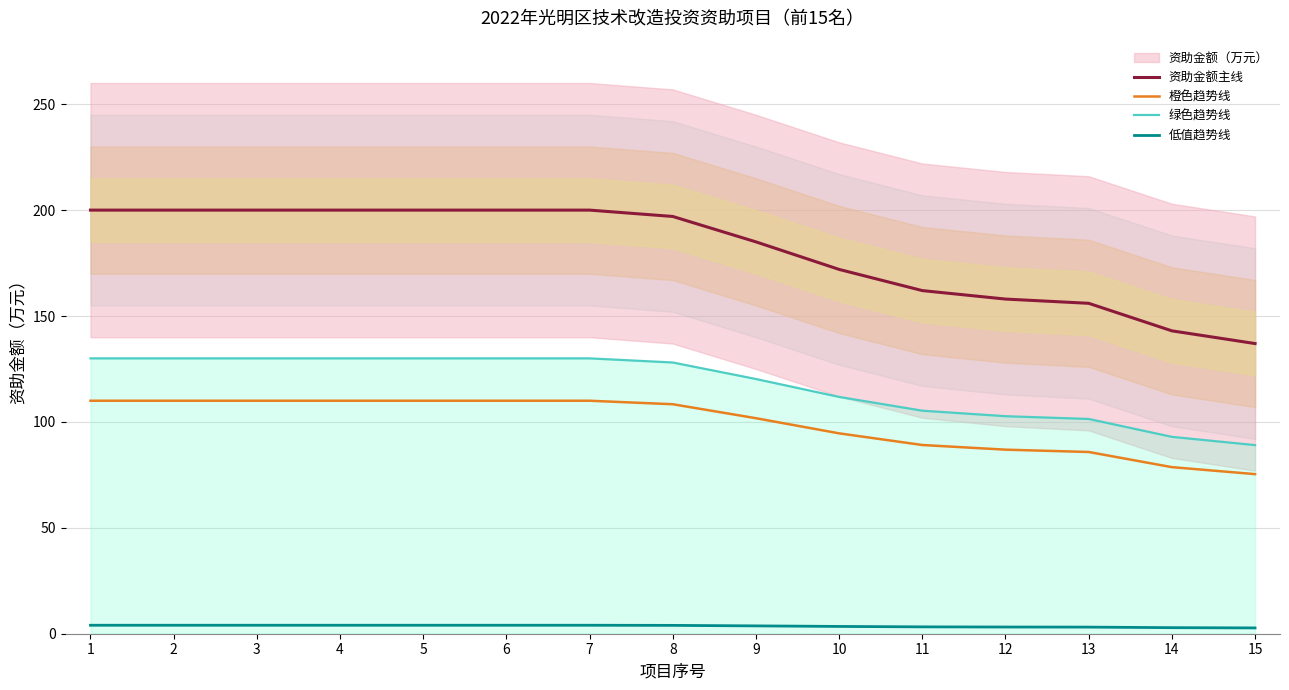

Which has a higher value, 12 or 11?

11